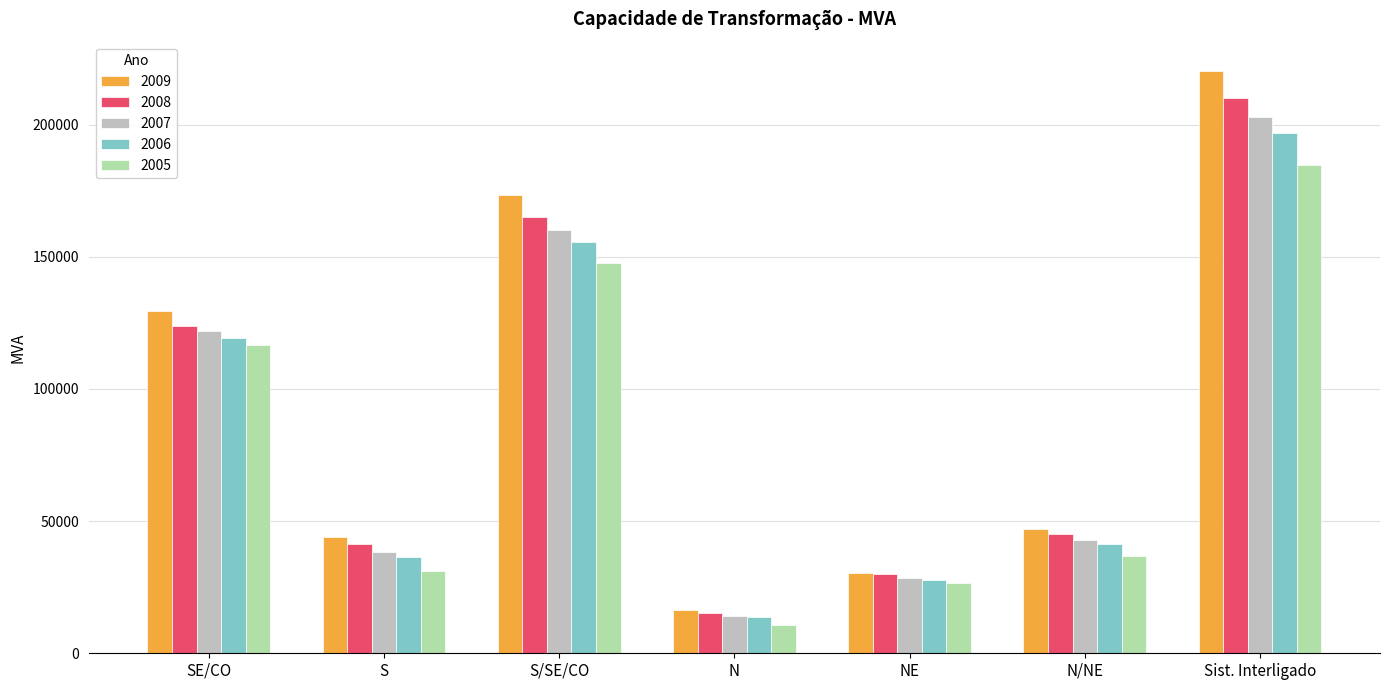

What is the greatest value displayed?

220392.4